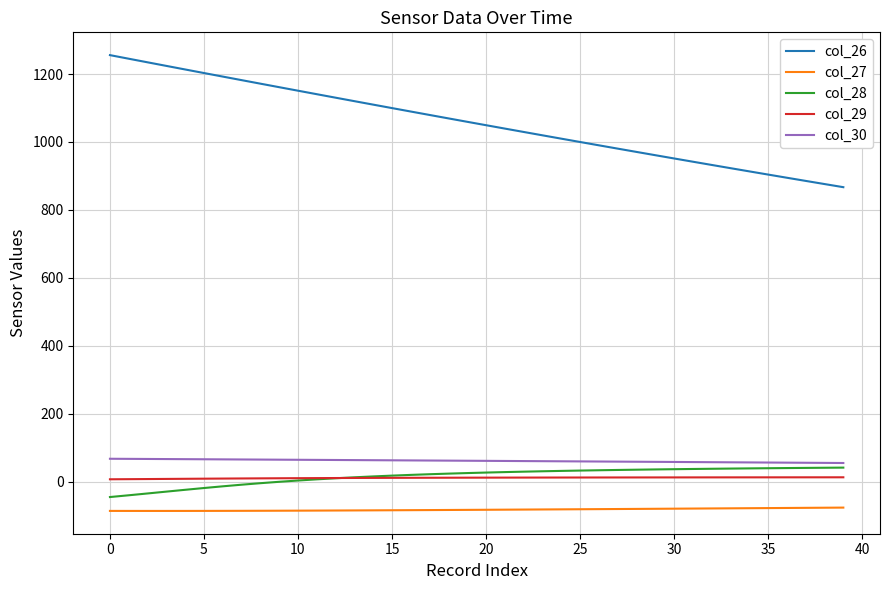

What is the highest value of the col_28 series?

40.9